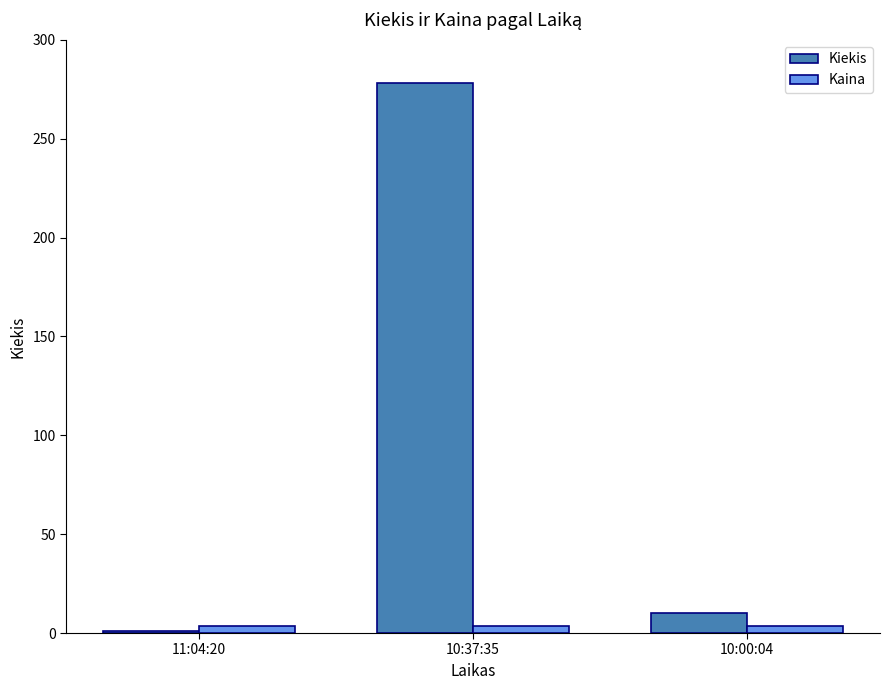

What is the difference between the maximum and minimum values in the Kiekis series?

277.0